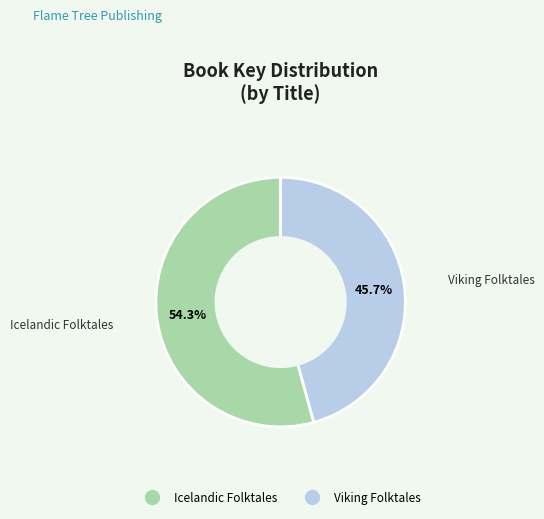

Approximately how many times larger is the value at Icelandic Folktales compared to Viking Folktales?

1.2